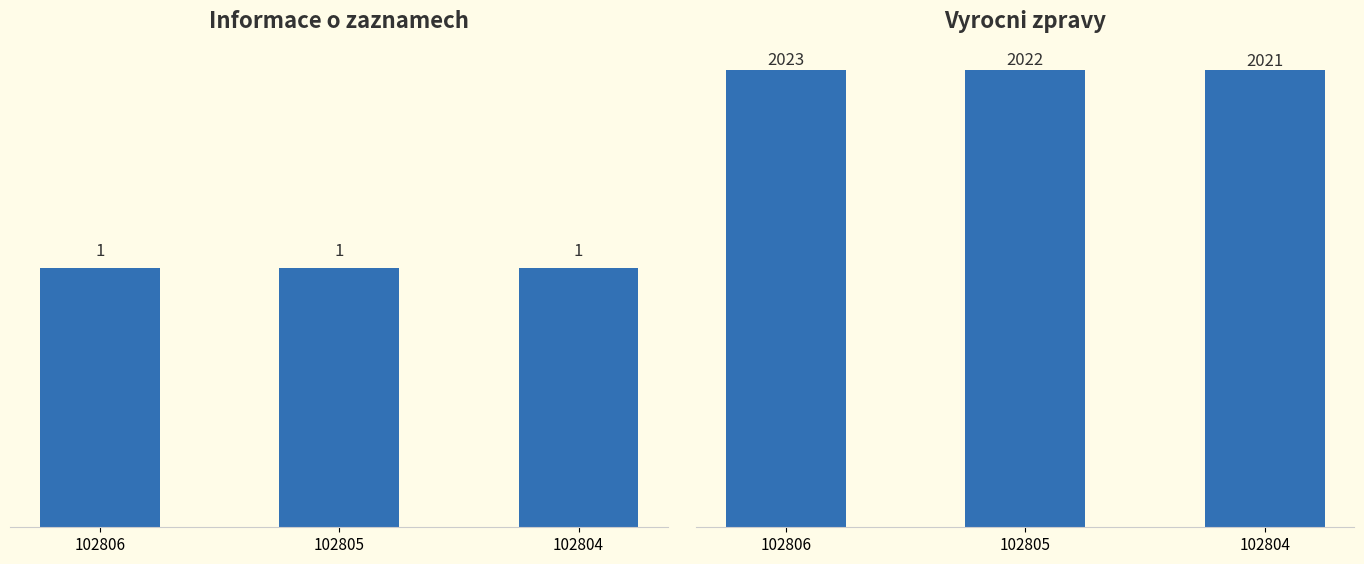

At how many categories does at least one series exceed 398?

3